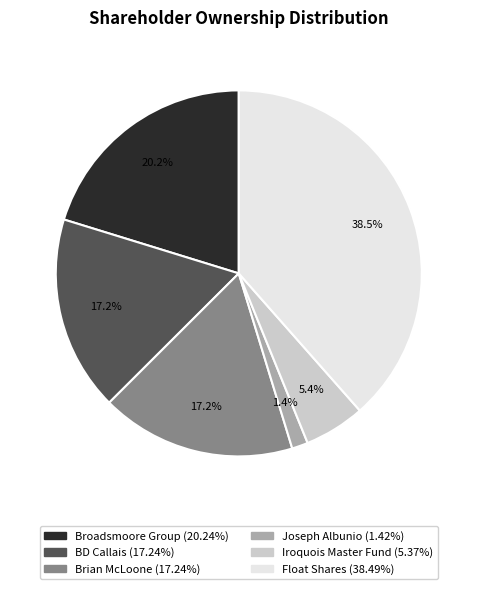

Is the sum of Broadsmoore Group and Float Shares greater than half?

Yes